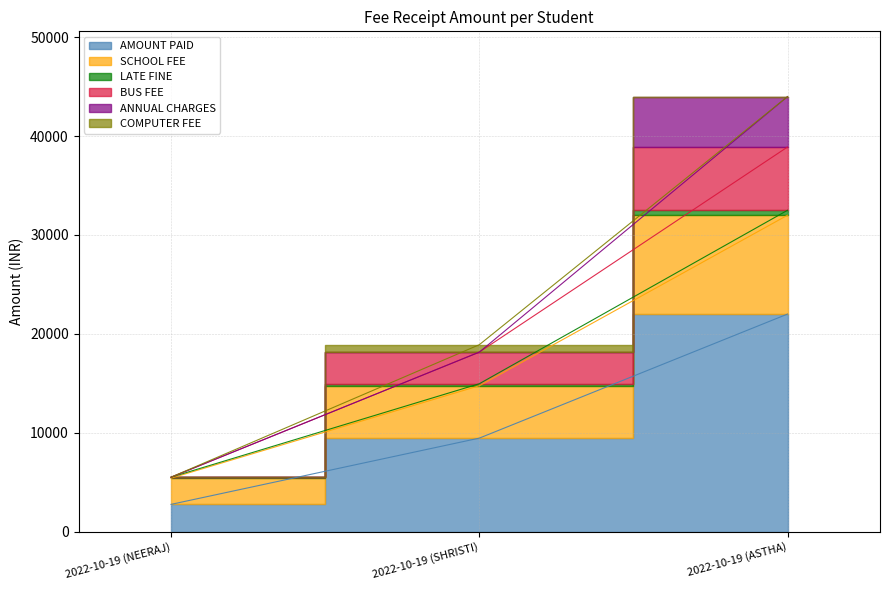

What is the spread (max minus min) of values at 2022-10-19 (NEERAJ)?

2750